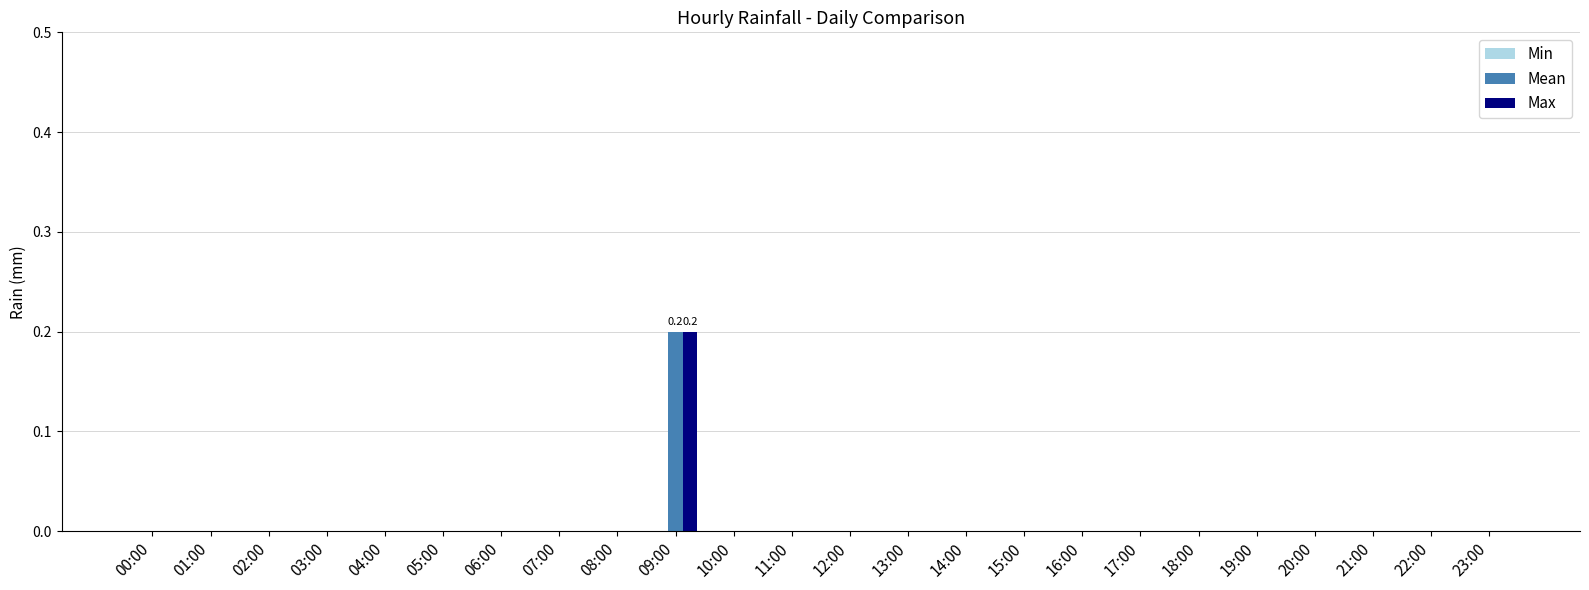

At which category is the sum across all series the highest?

09:00